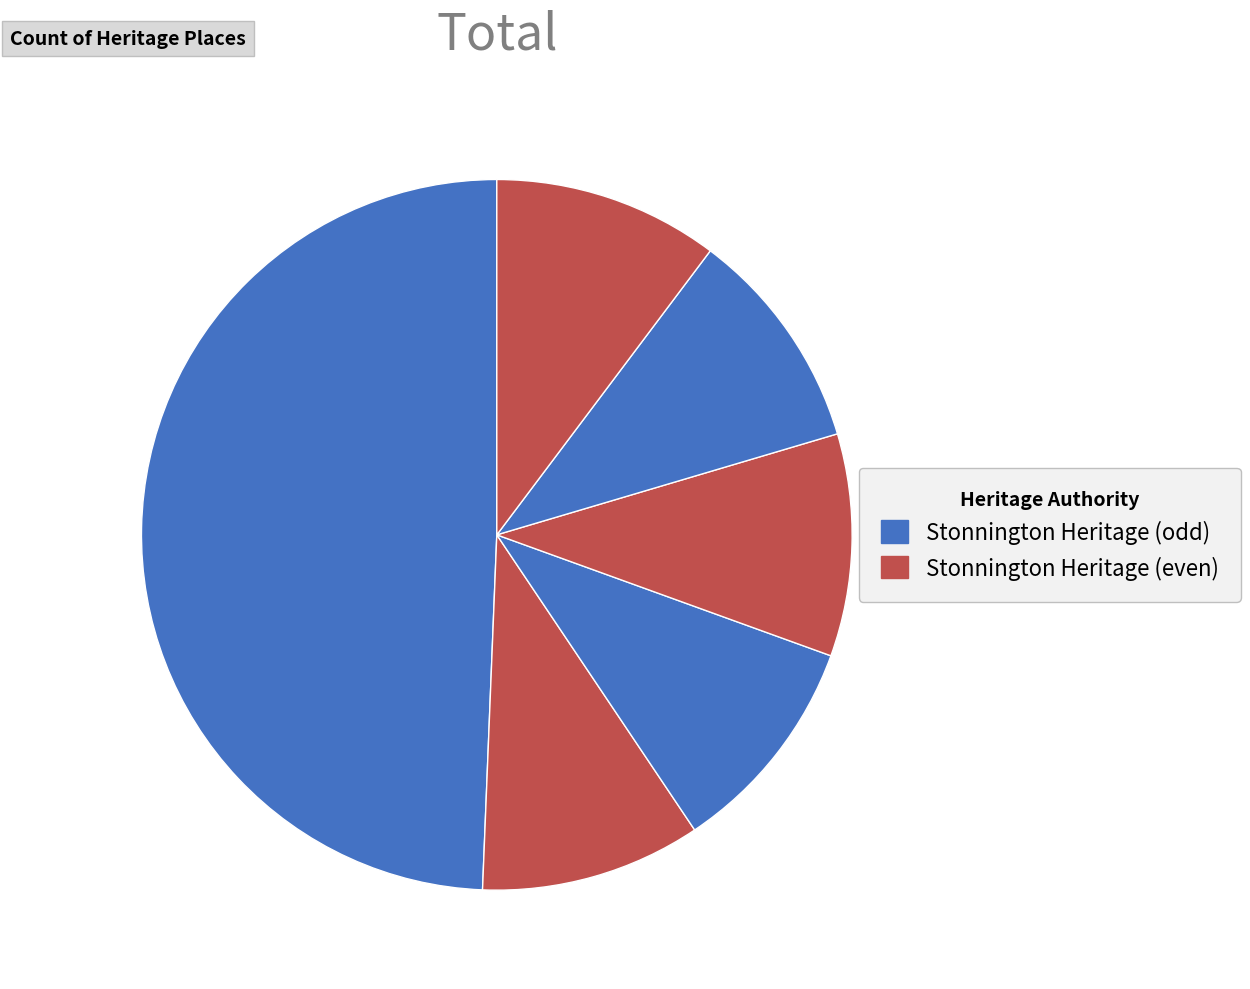

How many segments does this pie chart have?

6